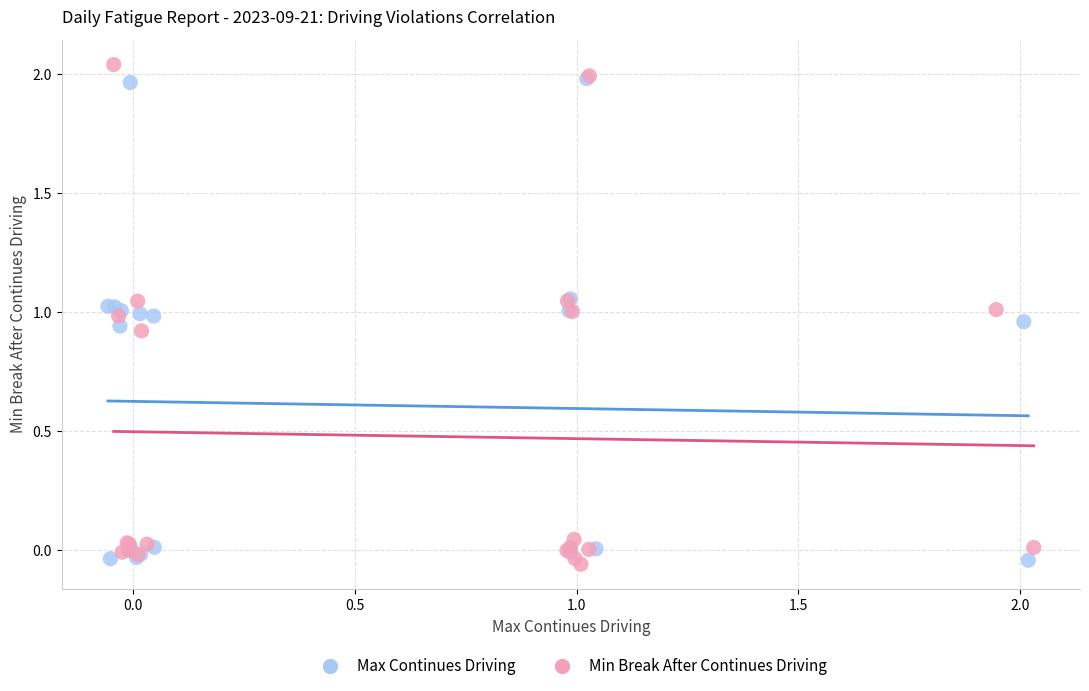

What are all the series names shown in the legend?

Max Continues Driving, Min Break After Continues Driving